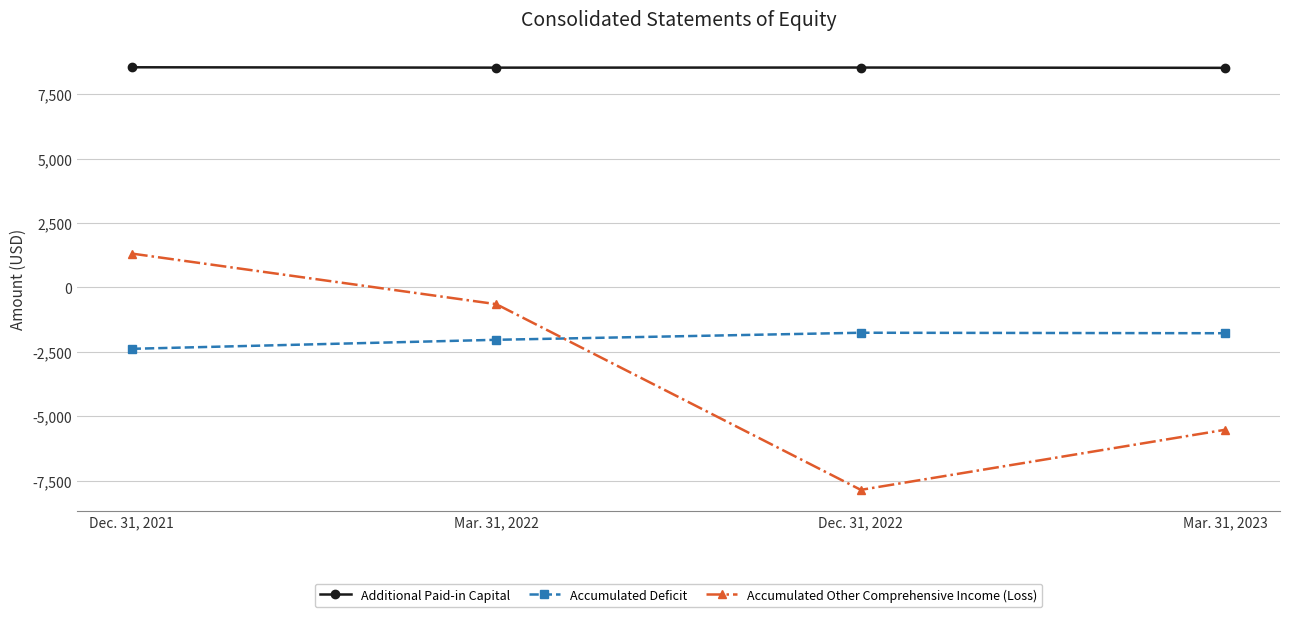

How many values in the Additional Paid-in Capital series are below 8536?

2